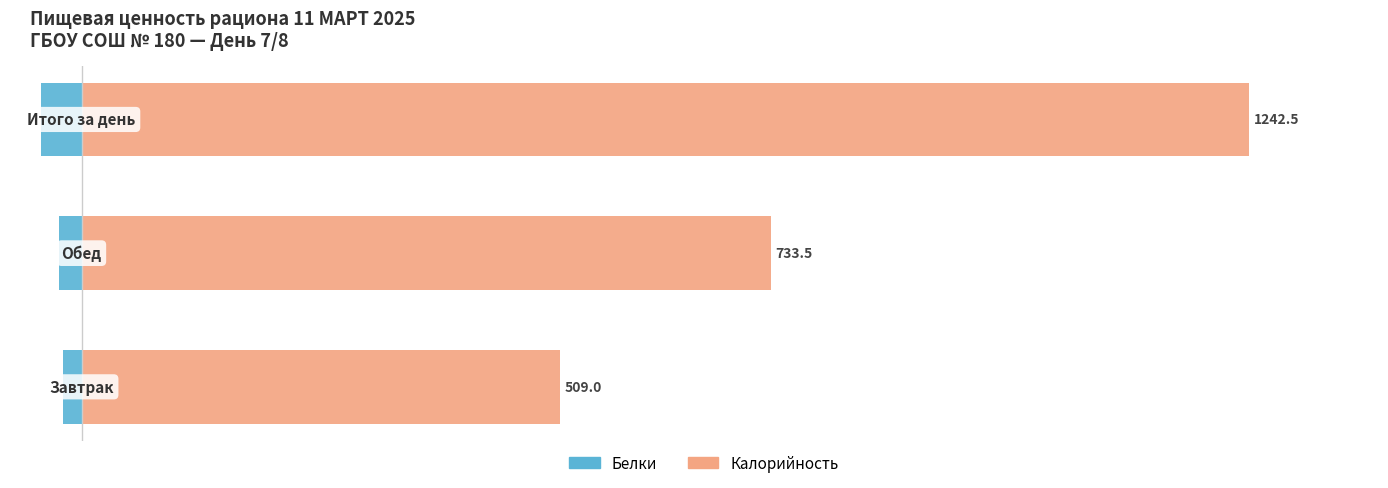

What is the difference between the highest and lowest values at 1?

757.0